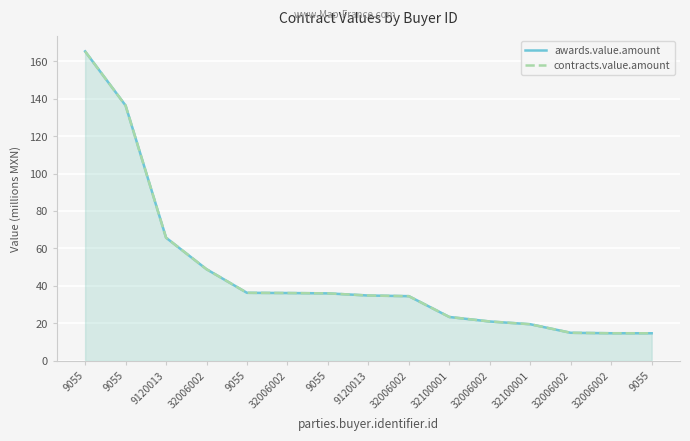

What is the value of the awards.value.amount point at the 3rd from the left?

65.7